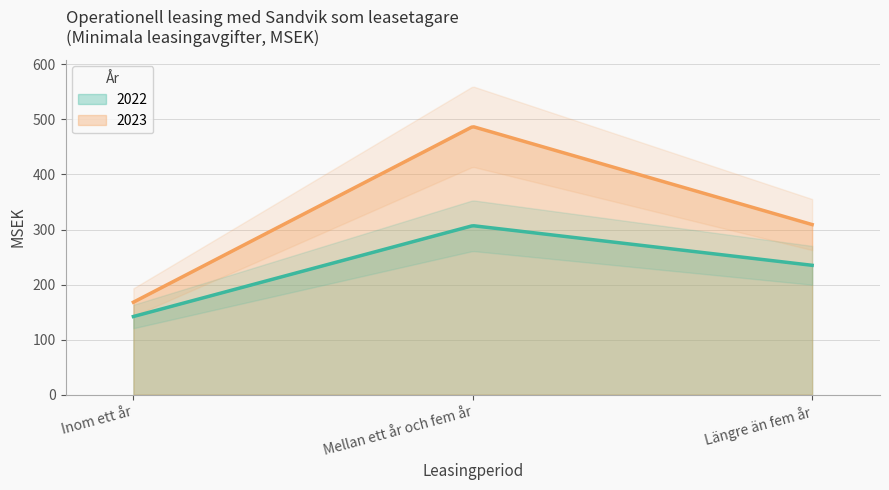

Reading left to right, what are all the values shown in this chart?

2022: Inom ett år=142	Mellan ett år och fem år=307	Längre än fem år=235
2023: Inom ett år=168	Mellan ett år och fem år=487	Längre än fem år=309